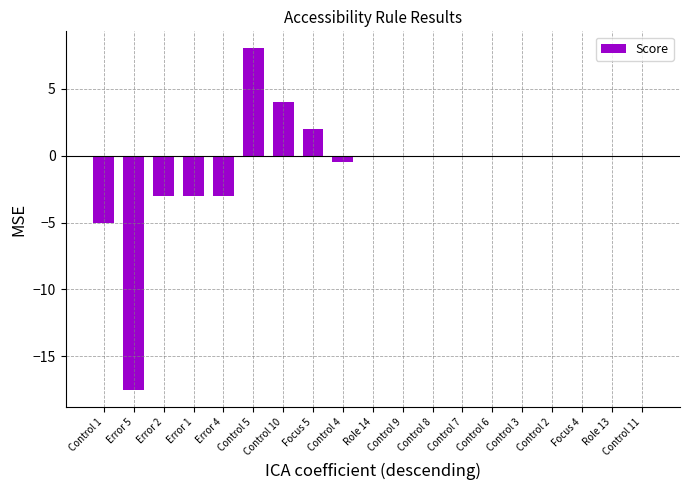

At which category does the chart reach its peak across all series?

Control 5